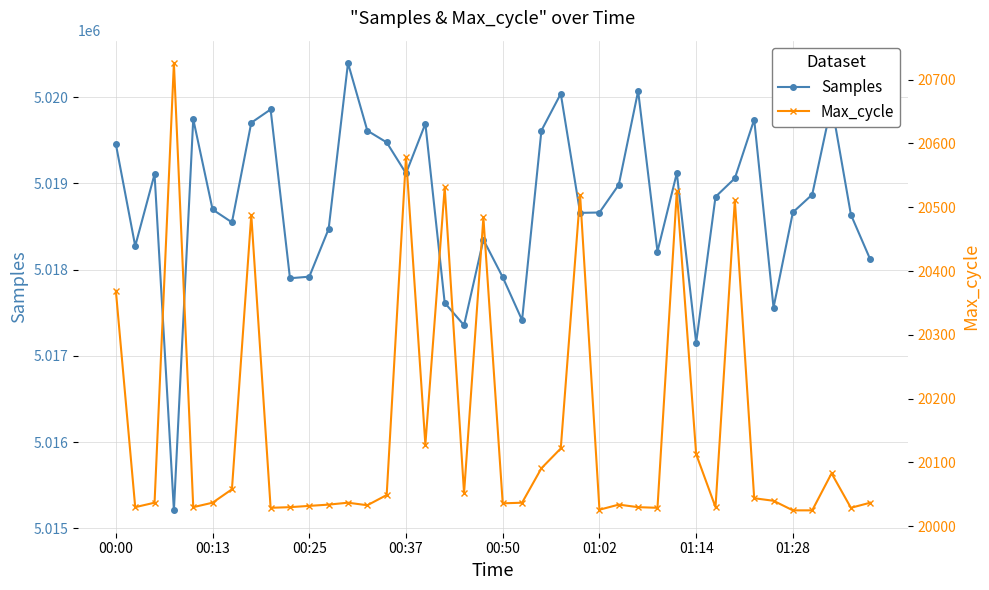

How many values in the Samples series are below 5018844?

20